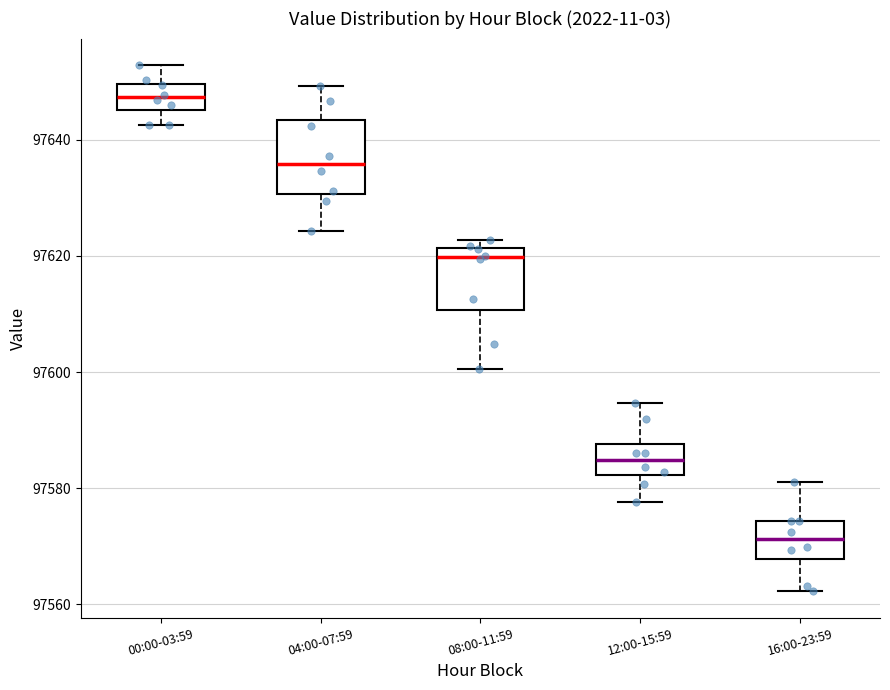

Where does the lower whisker of the box for 08:00-11:59 end on the y-axis? The values are not printed on the chart, so give them approximately, as read against the axis.

97600